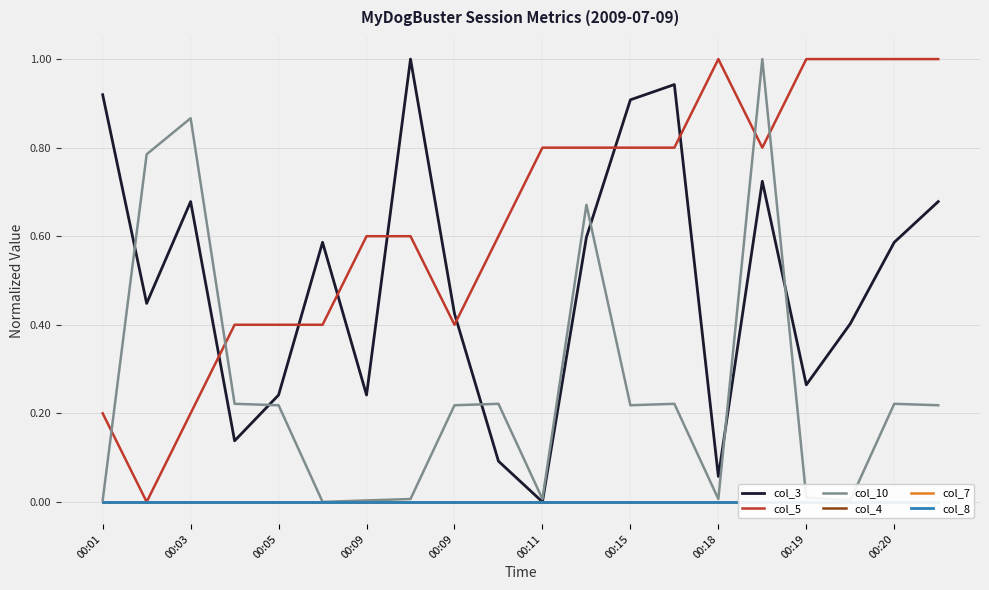

How many values in the col_3 series exceed 0?

19